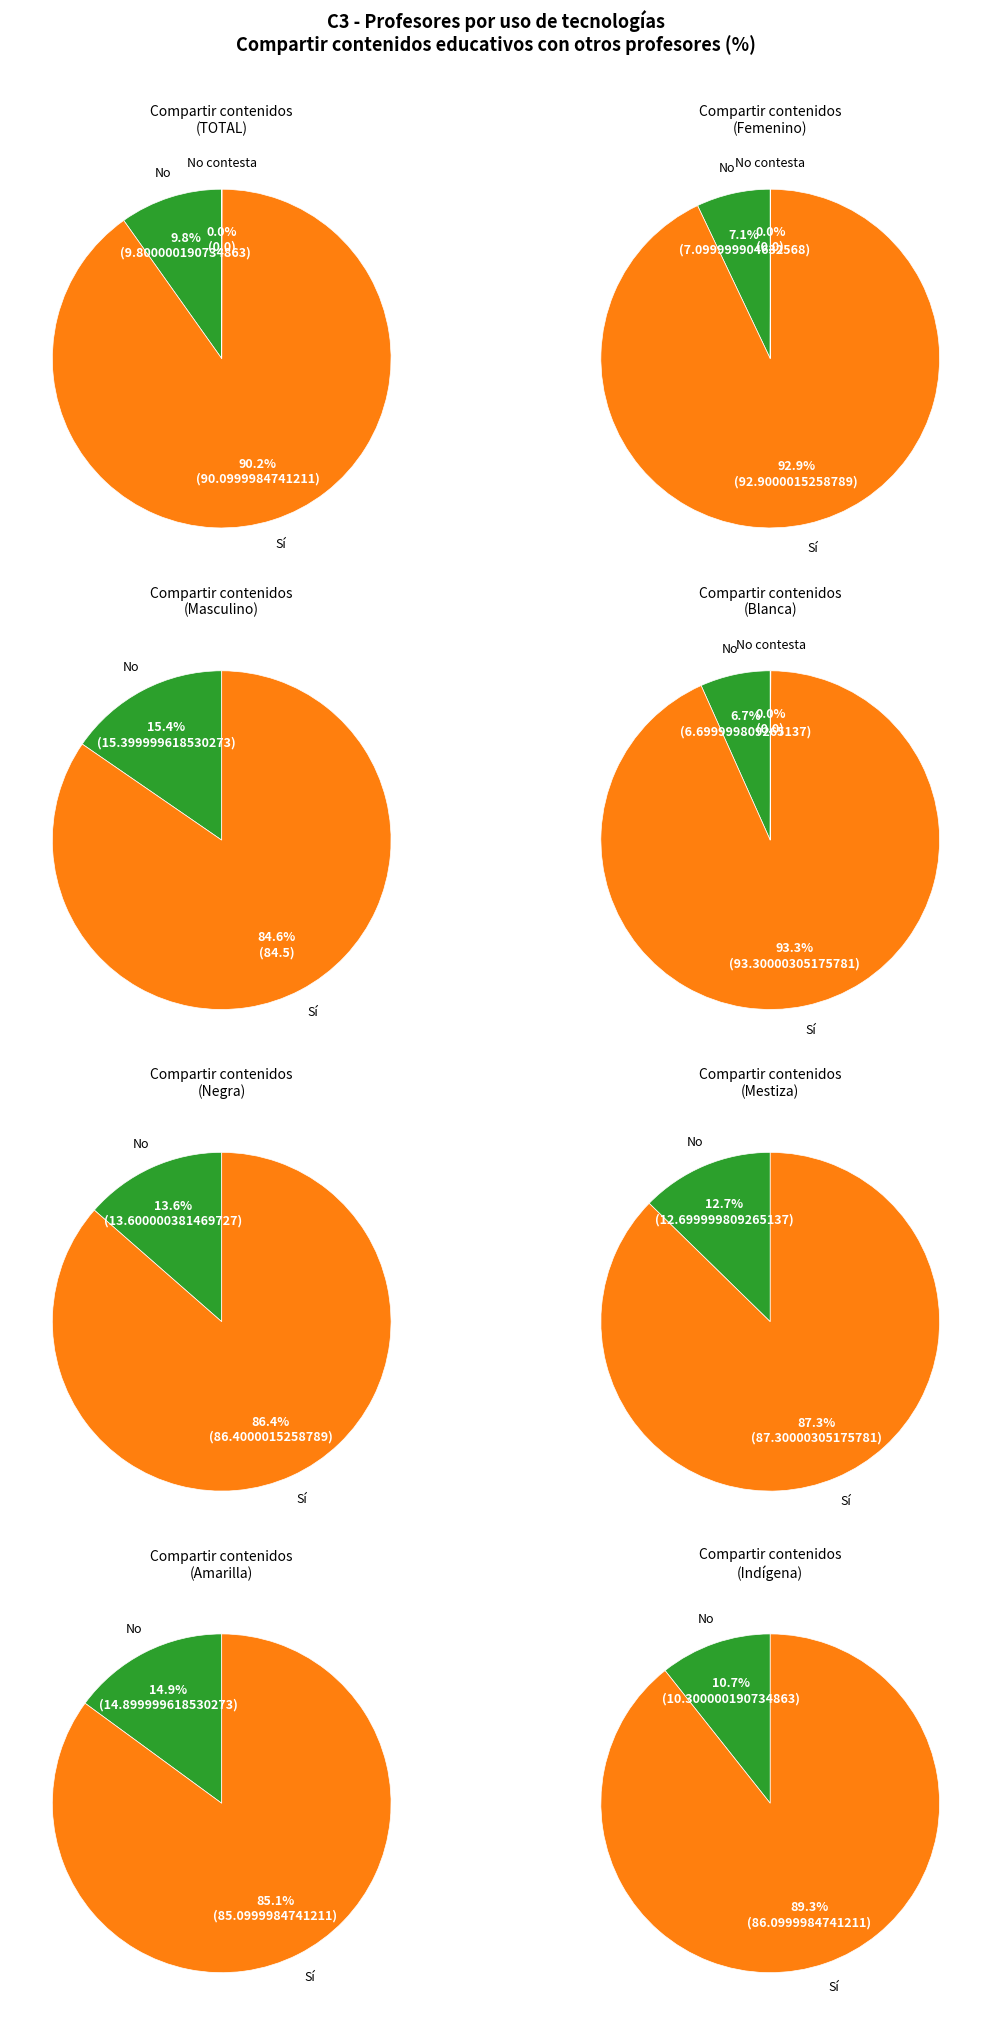

Which series has the widest spread of values?

Sí